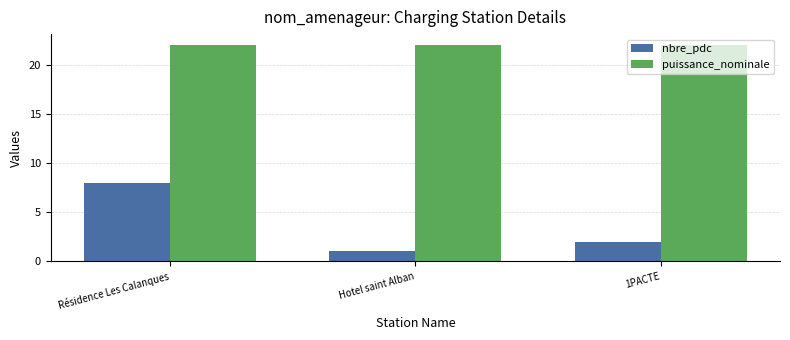

What is the average value of the nbre_pdc series?

4